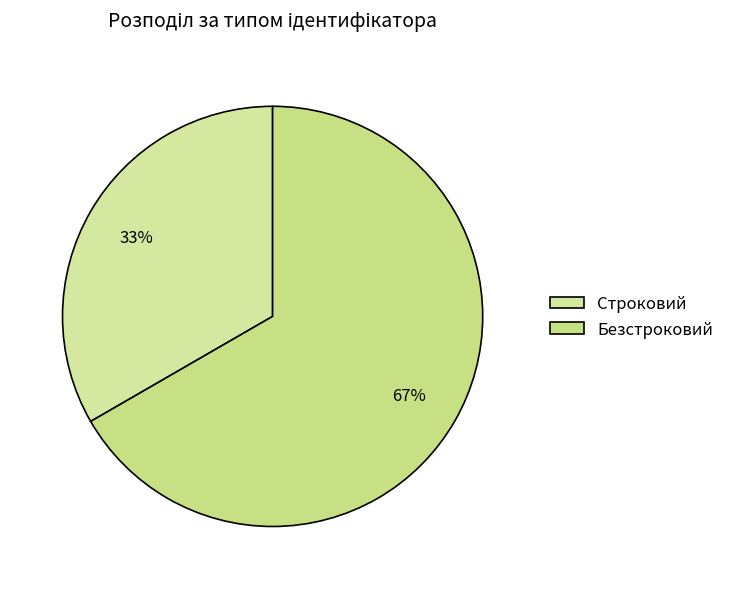

Combined, what portion of the pie is Безстроковий and Строковий?

100.0%